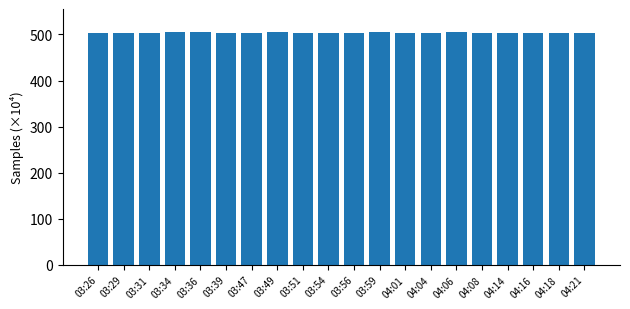

At which label does the data first exceed 504?

03:26